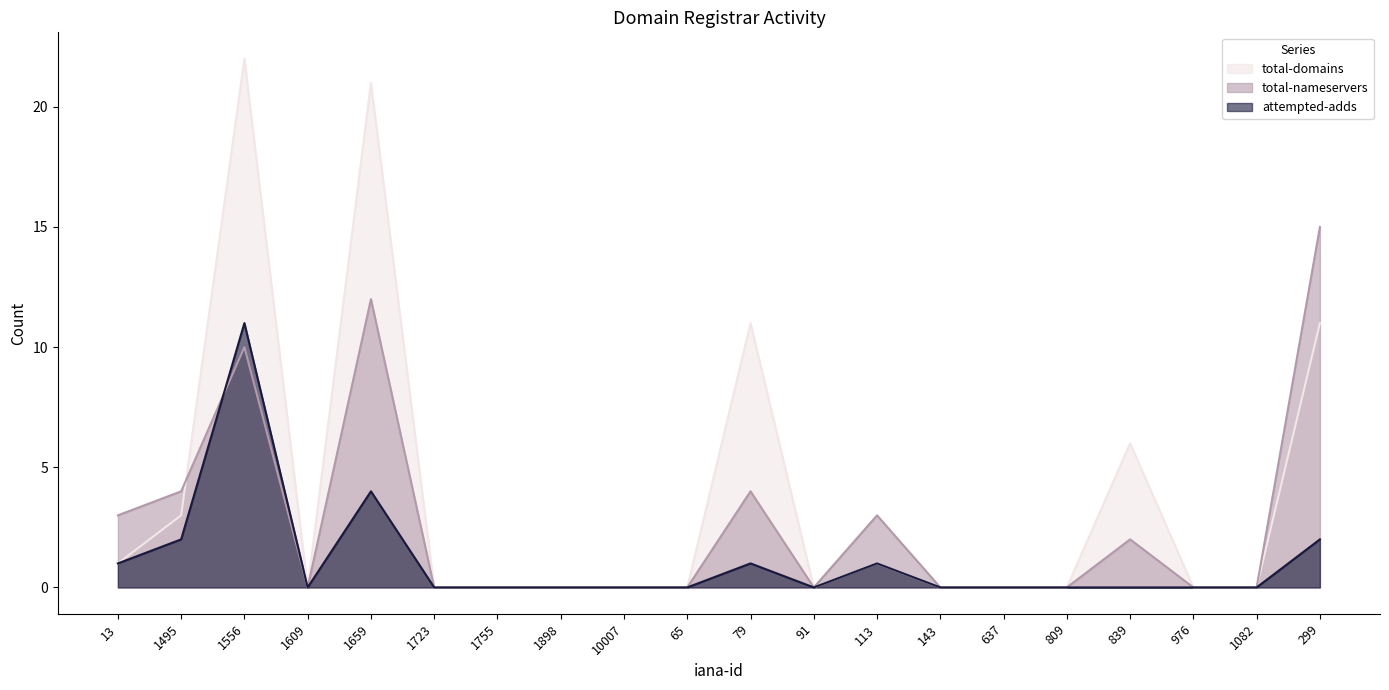

Which category has the lowest value in the total-nameservers series?

1609